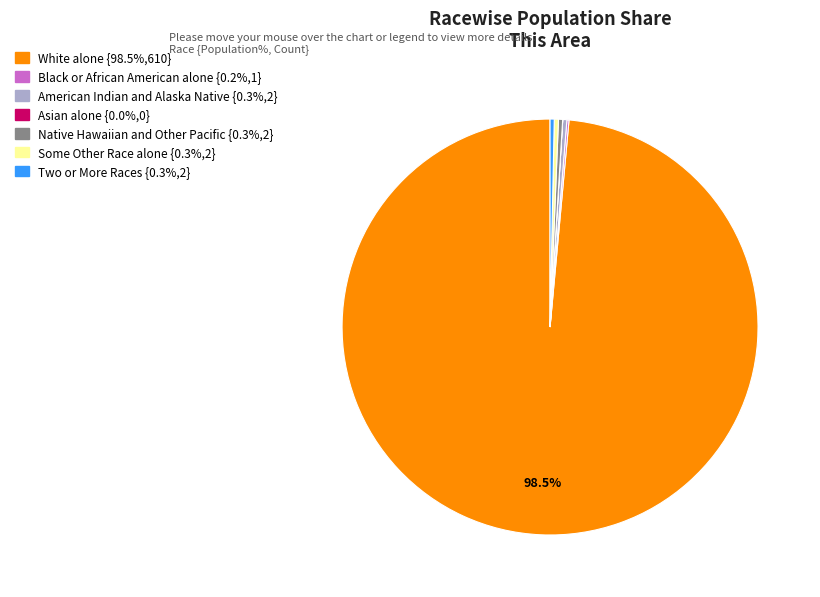

Combined, do Some Other Race alone and White alone account for over 50%?

Yes